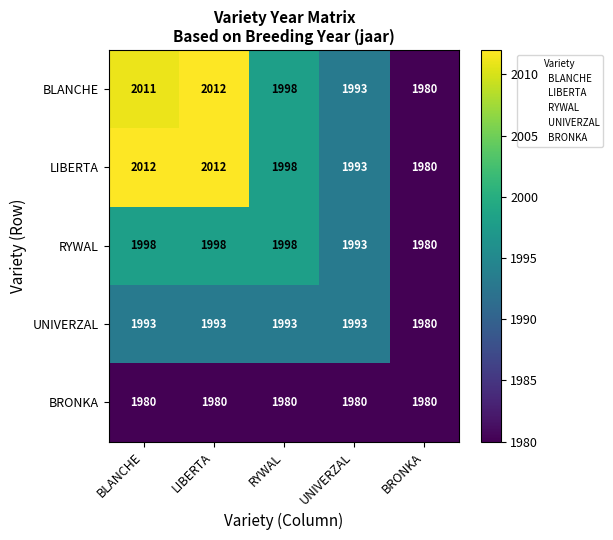

What is the smallest value displayed?

1980